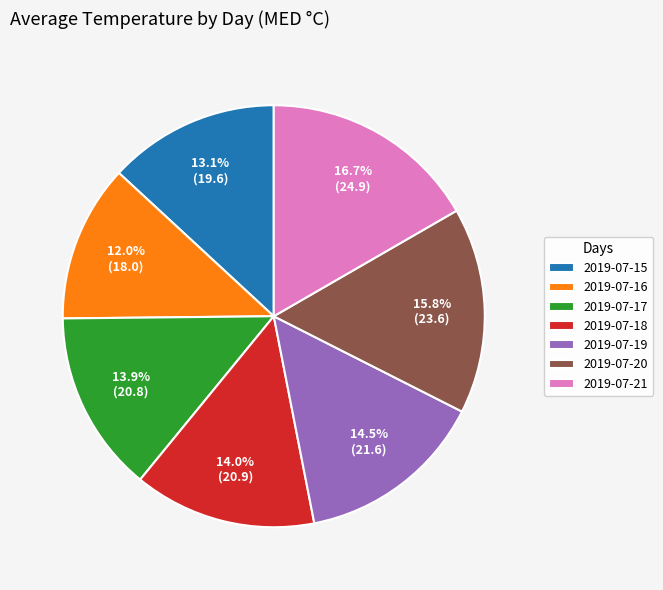

Does 2019-07-19 account for over 50% of the chart?

No